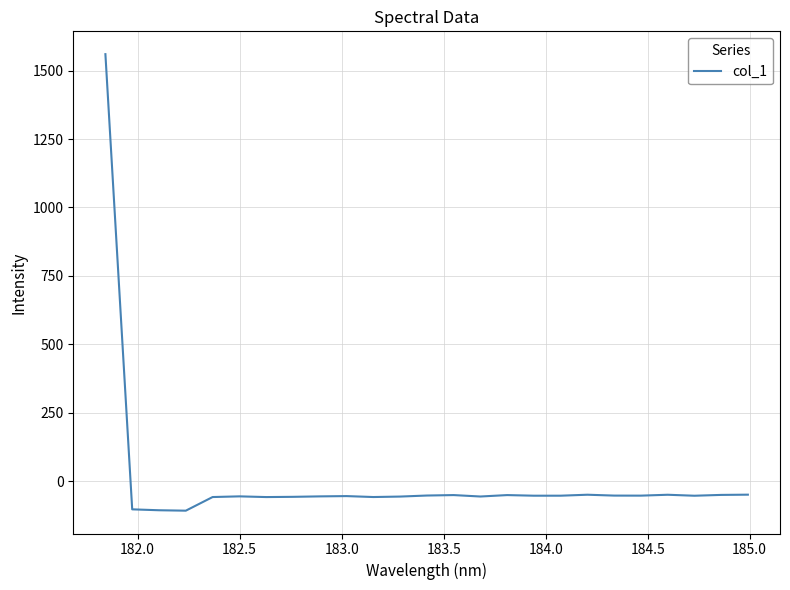

What is the difference between the maximum and minimum values?

1668.9